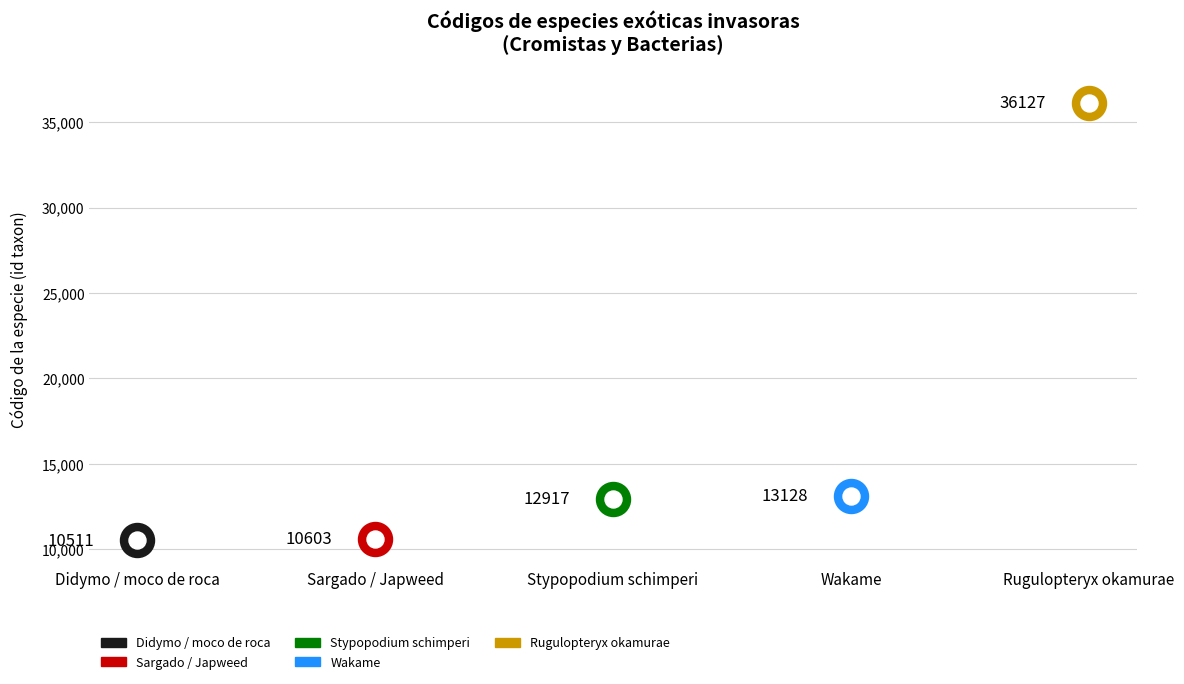

Approximately how many times larger is the value at Didymo / moco de roca compared to Wakame?

0.8